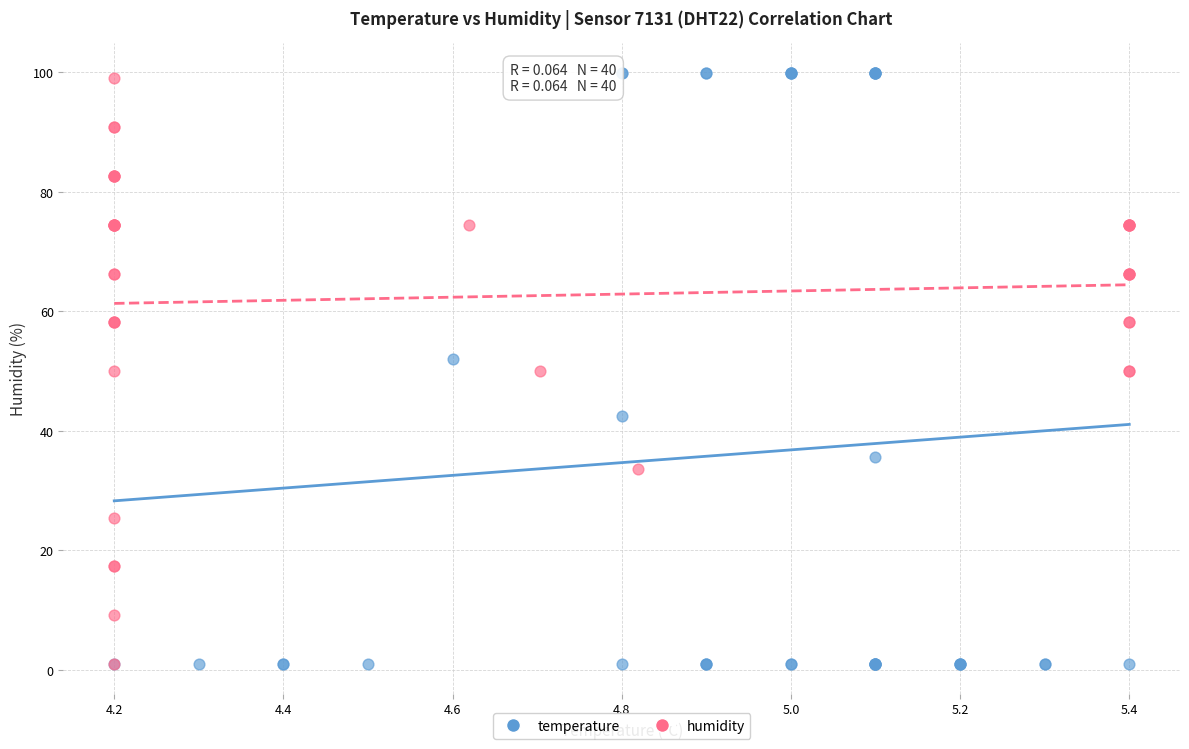

Which series contains the highest Y value?

temperature